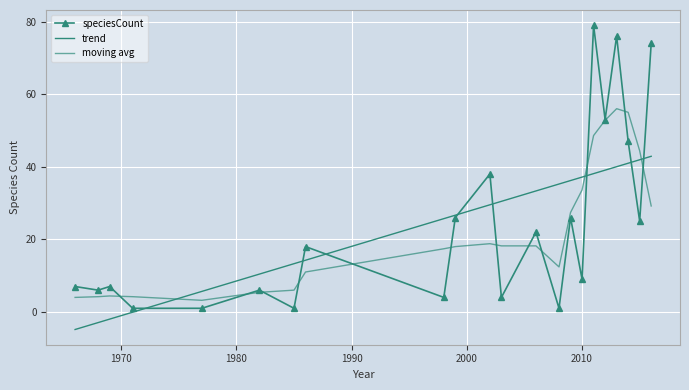

How many interior local peaks does the speciesCount series have?

8